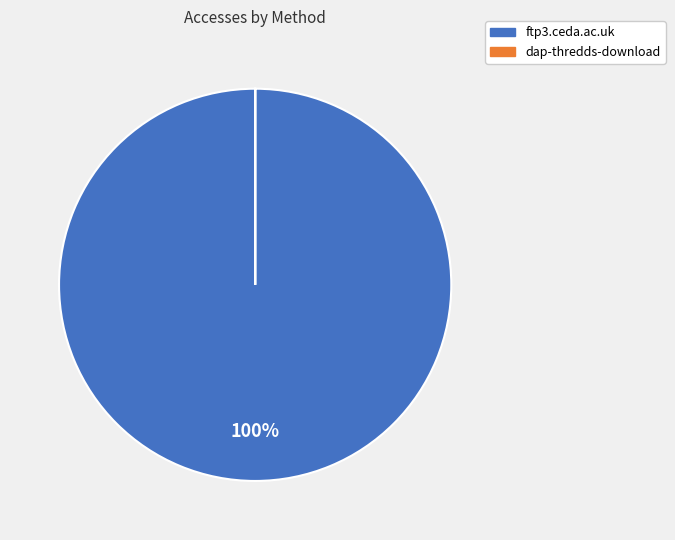

True or false: ftp3.ceda.ac.uk accounts for 95% of the total.

False